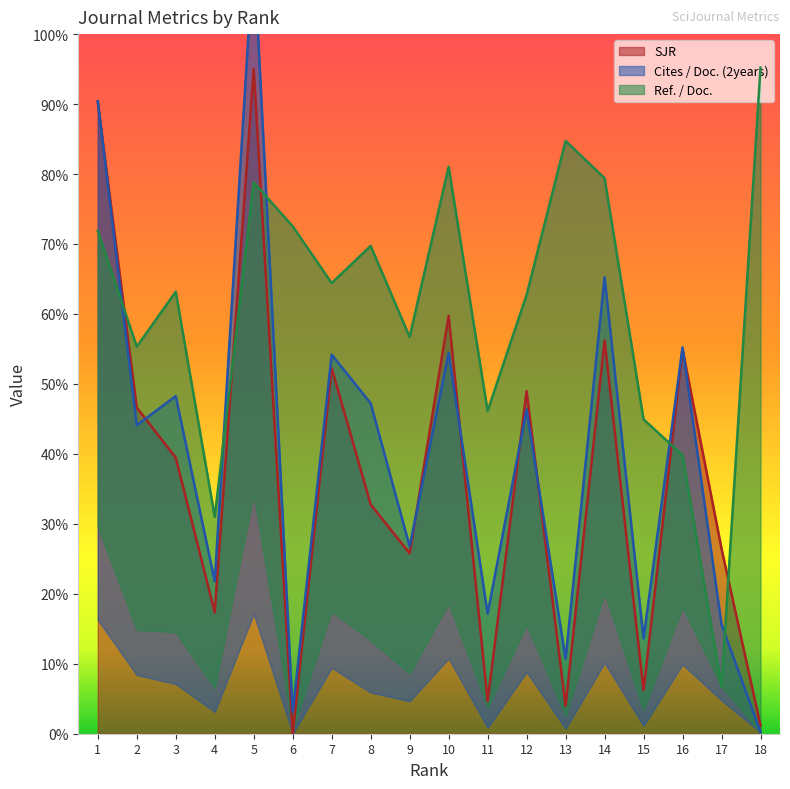

What is the highest value of the Cites / Doc. (2years) series?

112.1